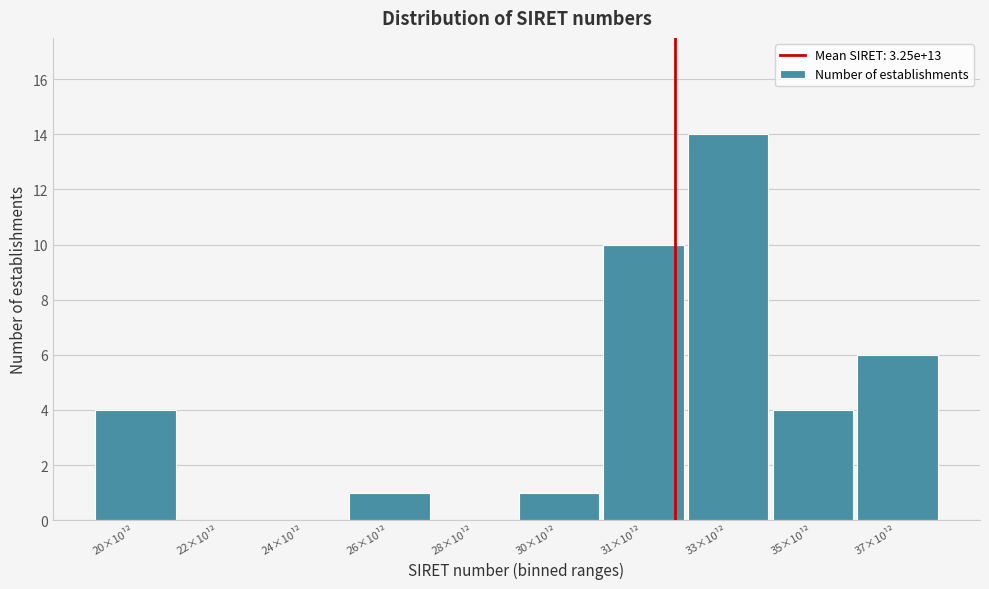

Reading right to left, transcribe all the data shown in this chart.

37×10¹²=6	35×10¹²=4	33×10¹²=14	31×10¹²=10	30×10¹²=1	28×10¹²=0	26×10¹²=1	24×10¹²=0	22×10¹²=0	20×10¹²=4